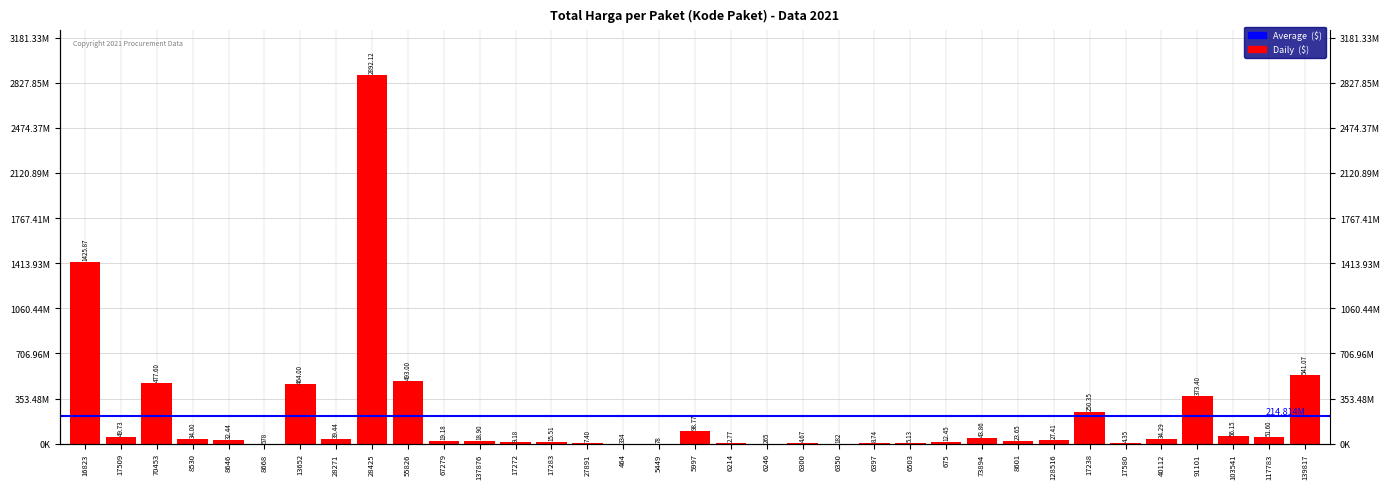

What is the sum of all values?

7518497085